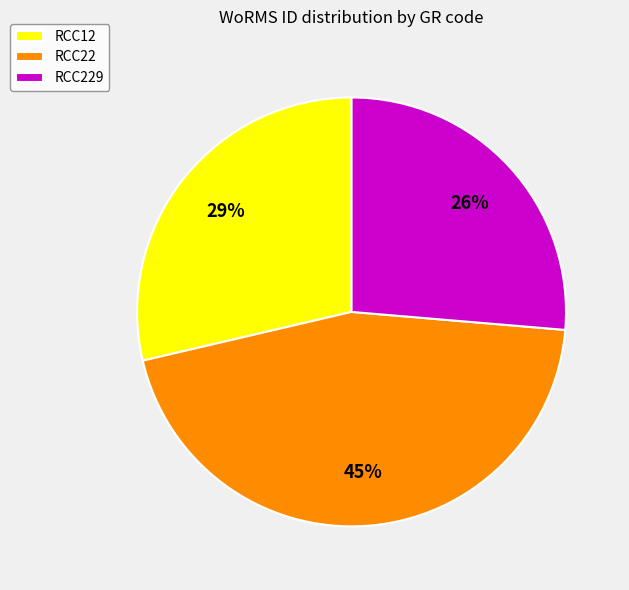

To the nearest percent, what is the difference between the largest and smallest slice percentages?

19%